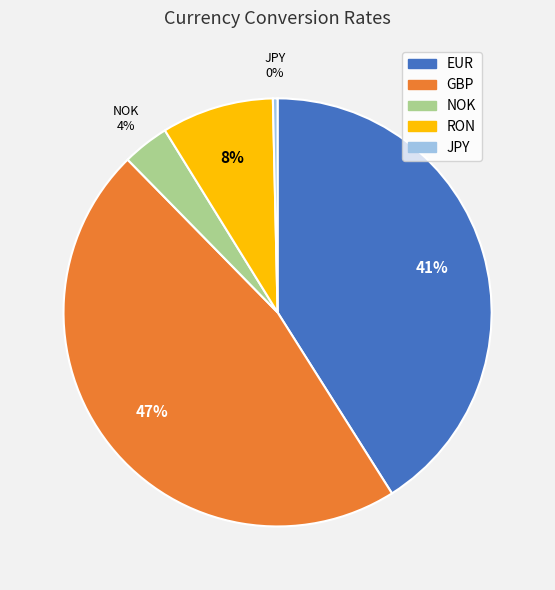

What percentage is the EUR slice, to the nearest percent?

41%